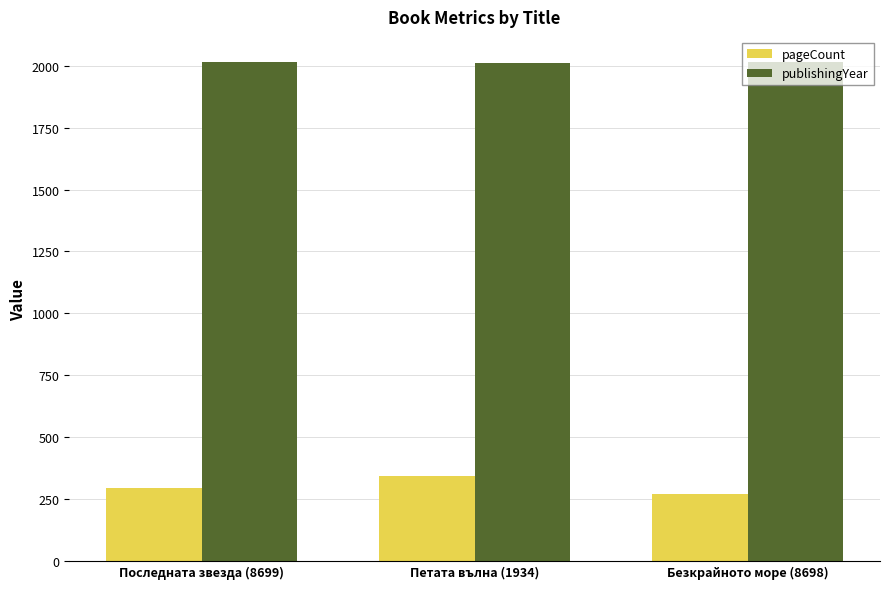

Which series changed the most between Последната звезда (8699) and Петата вълна (1934)?

pageCount